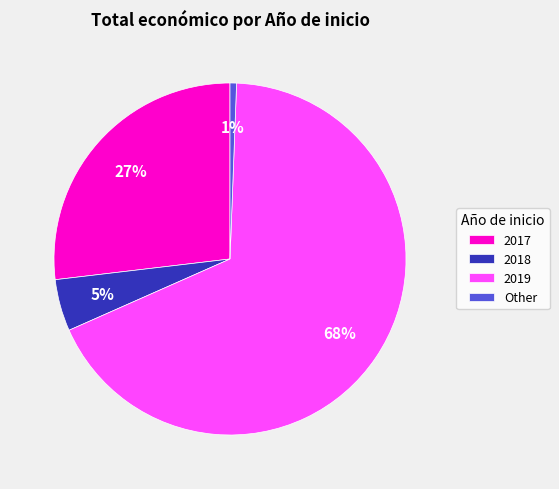

How many segments does this pie chart have?

4